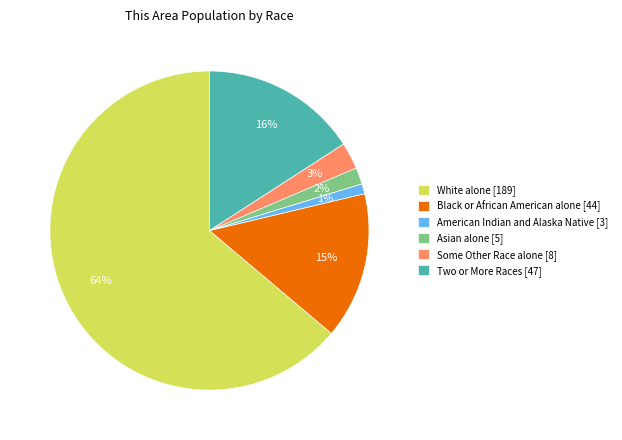

Is it true that Asian alone is 2% of the pie?

True